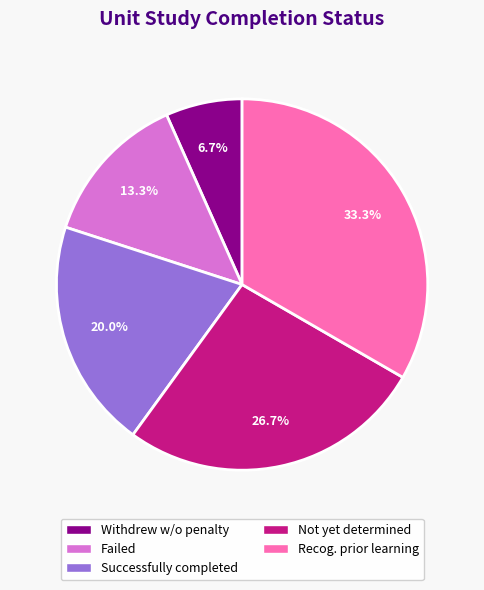

What is the smallest slice in the pie chart?

Withdrew w/o penalty